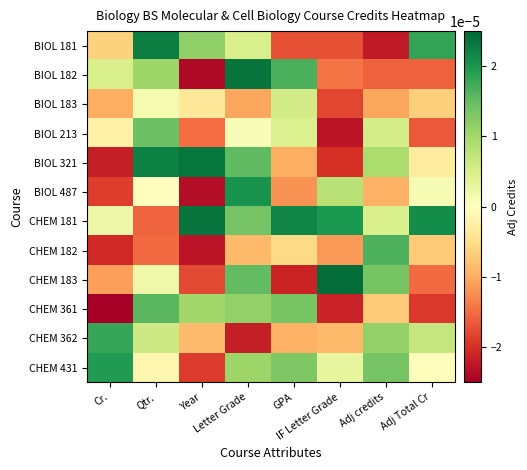

Reading left to right, list all the values displayed in this chart.

BIOL 181: Cr.=-0.0	Qtr.=0.0	Year=0.0	Letter Grade=0.0	GPA=-0.0	IF Letter Grade=-0.0	Adj credits=-0.0	Adj Total Cr=0.0
BIOL 182: Cr.=0.0	Qtr.=0.0	Year=-0.0	Letter Grade=0.0	GPA=0.0	IF Letter Grade=-0.0	Adj credits=-0.0	Adj Total Cr=-0.0
BIOL 183: Cr.=-0.0	Qtr.=0.0	Year=-0.0	Letter Grade=-0.0	GPA=0.0	IF Letter Grade=-0.0	Adj credits=-0.0	Adj Total Cr=-0.0
BIOL 213: Cr.=-0.0	Qtr.=0.0	Year=-0.0	Letter Grade=0.0	GPA=0.0	IF Letter Grade=-0.0	Adj credits=0.0	Adj Total Cr=-0.0
BIOL 321: Cr.=-0.0	Qtr.=0.0	Year=0.0	Letter Grade=0.0	GPA=-0.0	IF Letter Grade=-0.0	Adj credits=0.0	Adj Total Cr=-0.0
BIOL 487: Cr.=-0.0	Qtr.=-0.0	Year=-0.0	Letter Grade=0.0	GPA=-0.0	IF Letter Grade=0.0	Adj credits=-0.0	Adj Total Cr=0.0
CHEM 181: Cr.=0.0	Qtr.=-0.0	Year=0.0	Letter Grade=0.0	GPA=0.0	IF Letter Grade=0.0	Adj credits=0.0	Adj Total Cr=0.0
CHEM 182: Cr.=-0.0	Qtr.=-0.0	Year=-0.0	Letter Grade=-0.0	GPA=-0.0	IF Letter Grade=-0.0	Adj credits=0.0	Adj Total Cr=-0.0
CHEM 183: Cr.=-0.0	Qtr.=0.0	Year=-0.0	Letter Grade=0.0	GPA=-0.0	IF Letter Grade=0.0	Adj credits=0.0	Adj Total Cr=-0.0
CHEM 361: Cr.=-0.0	Qtr.=0.0	Year=0.0	Letter Grade=0.0	GPA=0.0	IF Letter Grade=-0.0	Adj credits=-0.0	Adj Total Cr=-0.0
CHEM 362: Cr.=0.0	Qtr.=0.0	Year=-0.0	Letter Grade=-0.0	GPA=-0.0	IF Letter Grade=-0.0	Adj credits=0.0	Adj Total Cr=0.0
CHEM 431: Cr.=0.0	Qtr.=-0.0	Year=-0.0	Letter Grade=0.0	GPA=0.0	IF Letter Grade=0.0	Adj credits=0.0	Adj Total Cr=-0.0